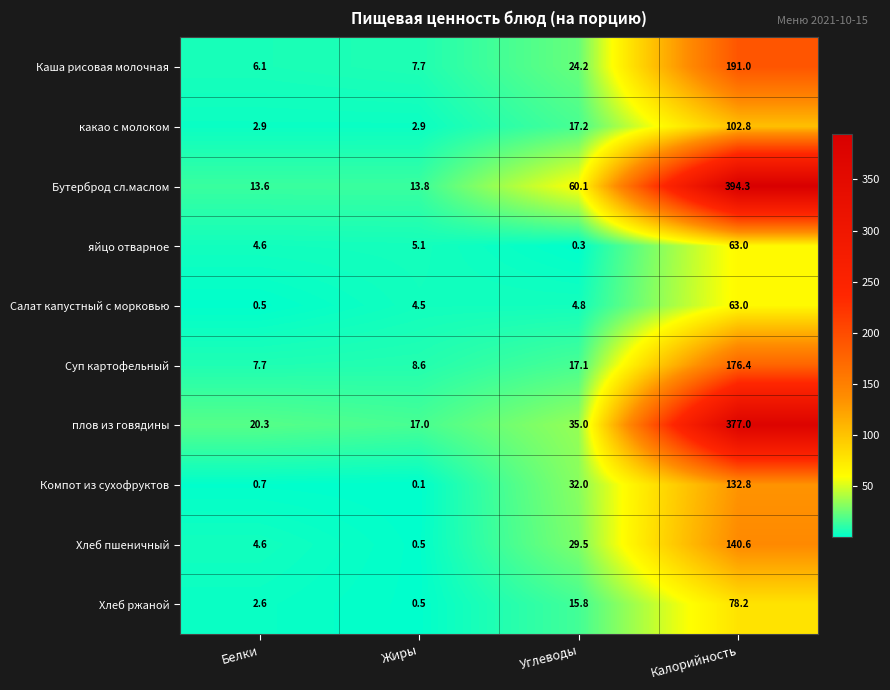

What is the difference between the second highest and minimum values in the Компот из сухофруктов series?

31.9